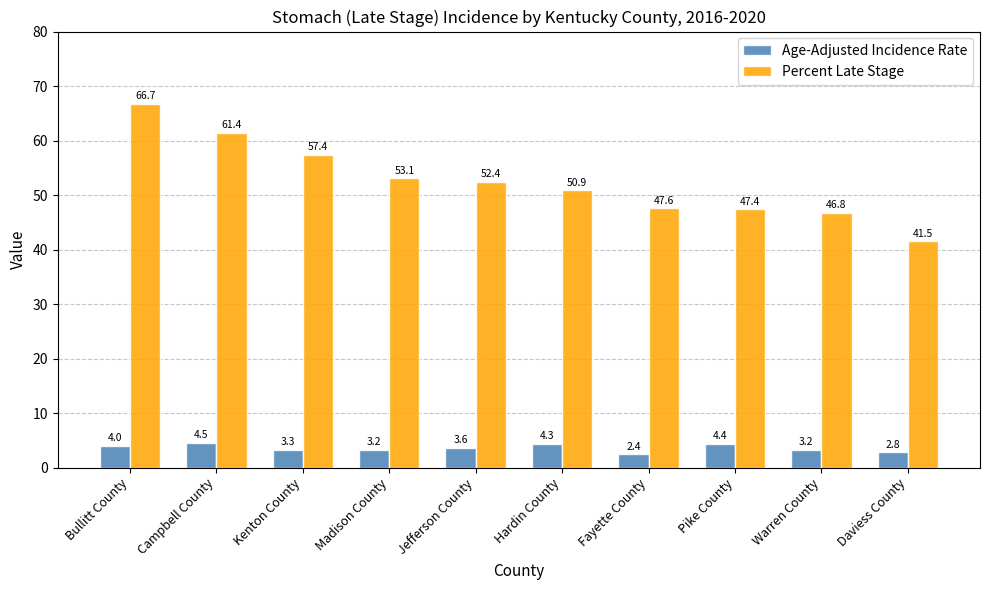

At Kenton County, list the series in order from smallest to largest.

Age-Adjusted Incidence Rate, Percent Late Stage